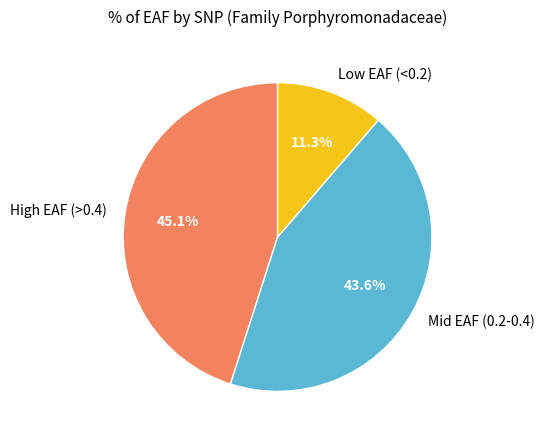

Does any single category account for the majority?

No